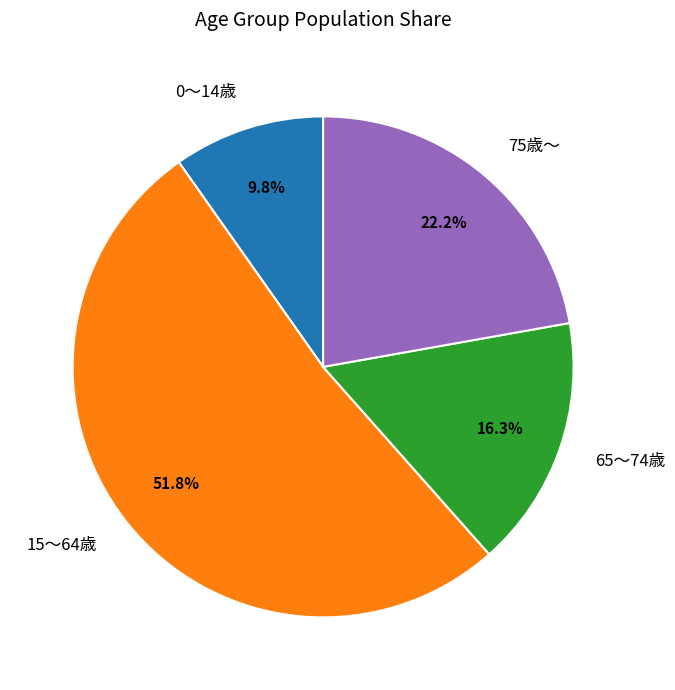

To the nearest percent, what is the difference between the 75歳～ and 0～14歳 slice percentages?

12%